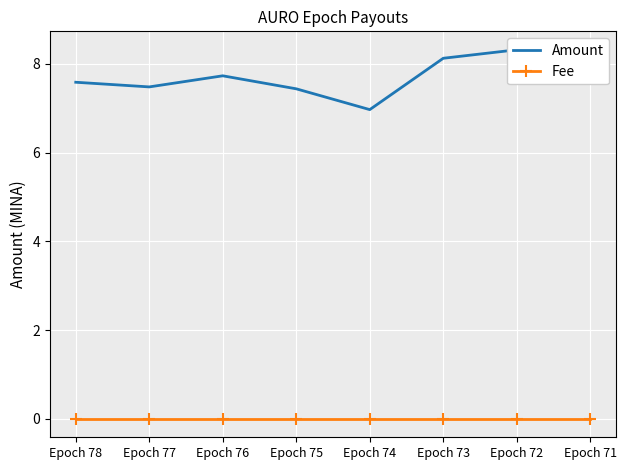

What is the value of the Amount point at the 5th from the left?

7.0